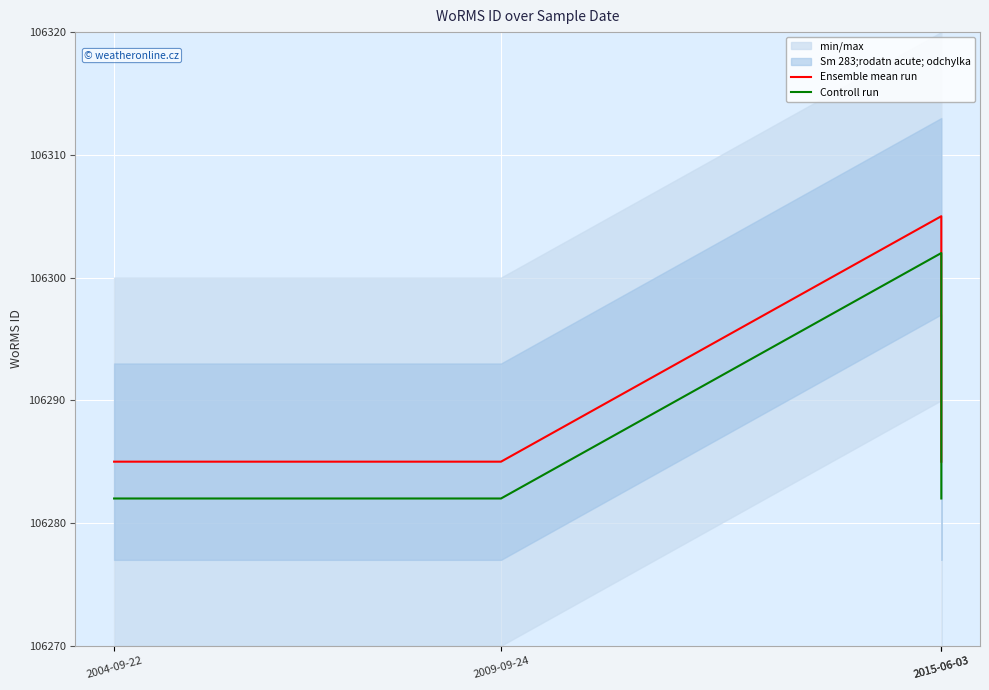

List the series in order of their peak value, highest first.

Ensemble mean run, Controll run